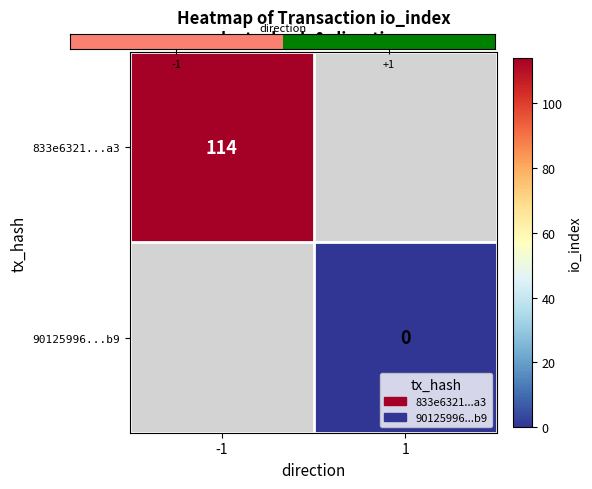

Is the value of 833e6321...a3 at -1 greater than the value of 90125996...b9 at 1?

Yes